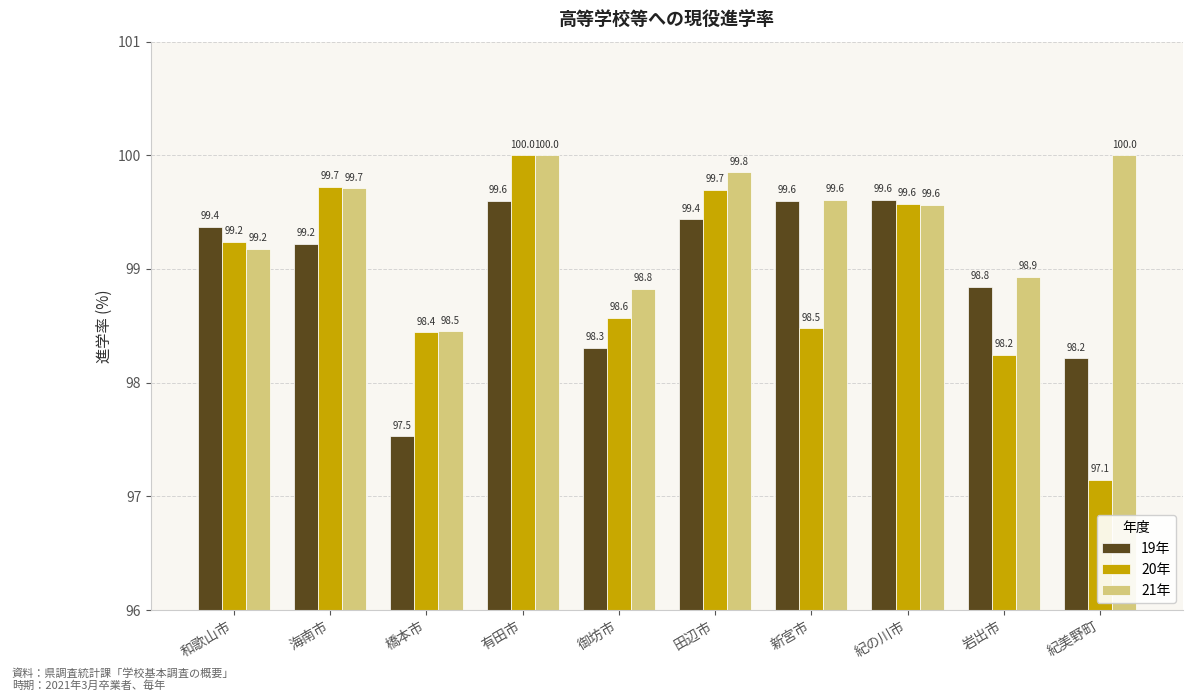

What is the average value of the 21年 series?

99.4